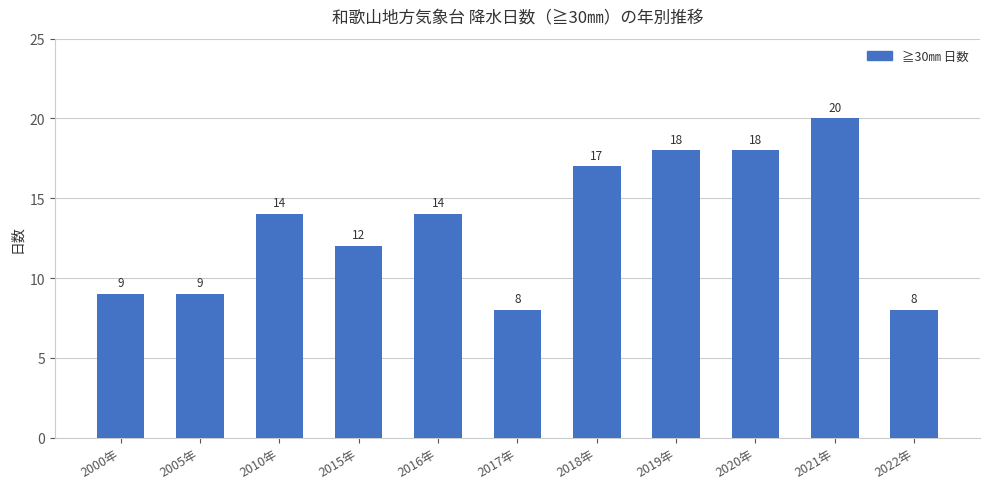

Reading left to right, list all the values displayed in this chart.

2000年=9	2005年=9	2010年=14	2015年=12	2016年=14	2017年=8	2018年=17	2019年=18	2020年=18	2021年=20	2022年=8